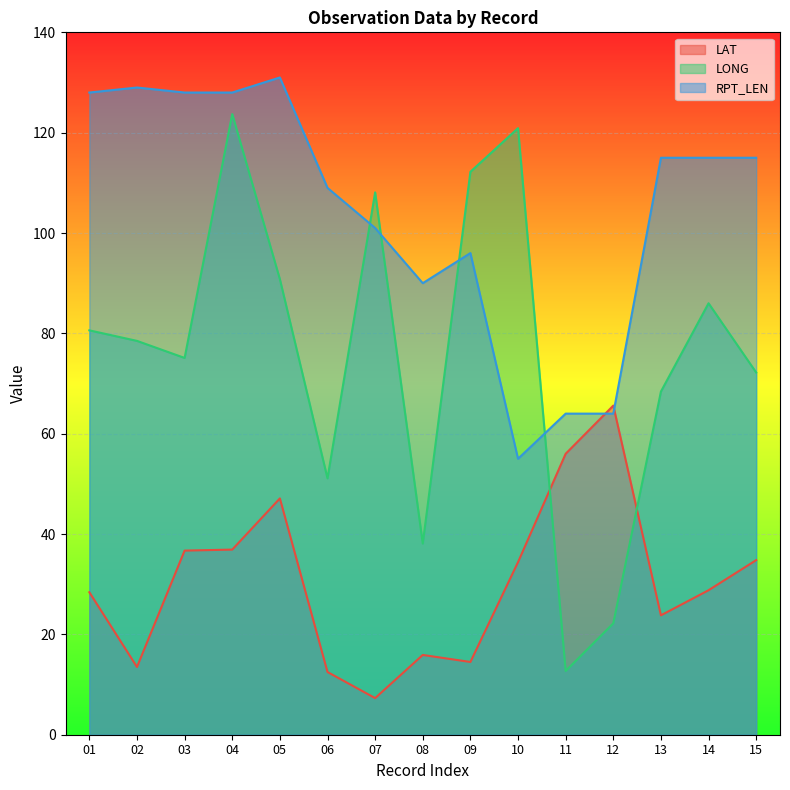

The LONG series shows 68.4 at 13. True or false?

True